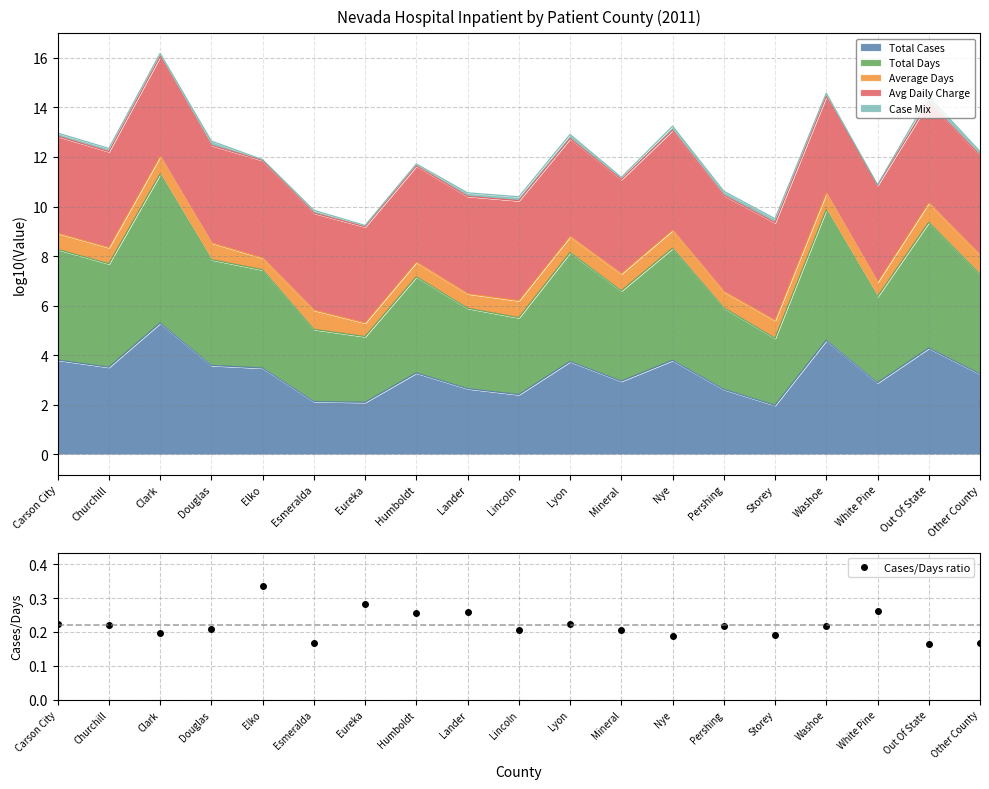

How many points are lower than both their immediate neighbors (excluding endpoints)?

7